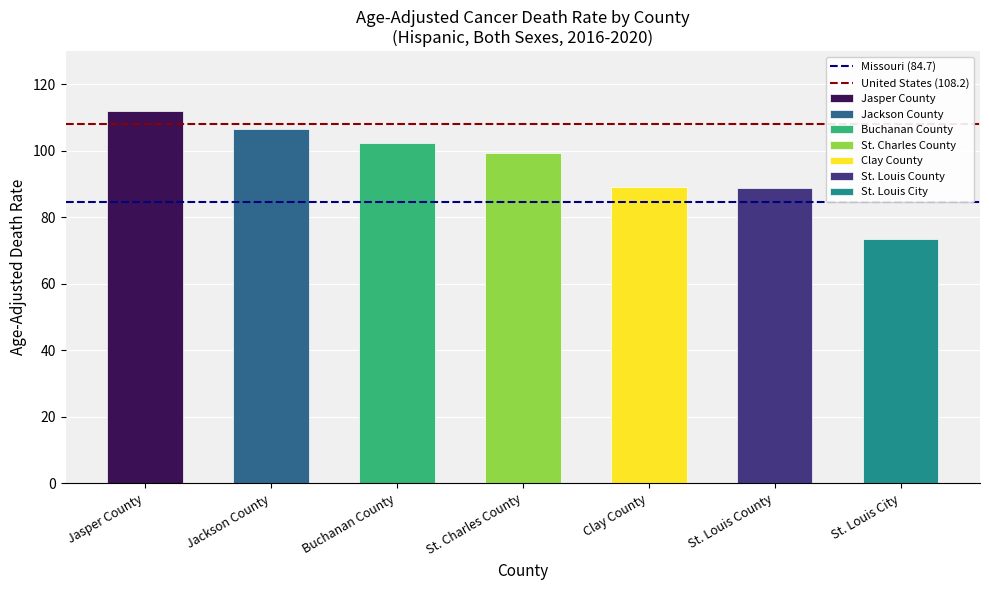

At Jasper County, list the series in order from smallest to largest.

Missouri (84.7), United States (108.2)